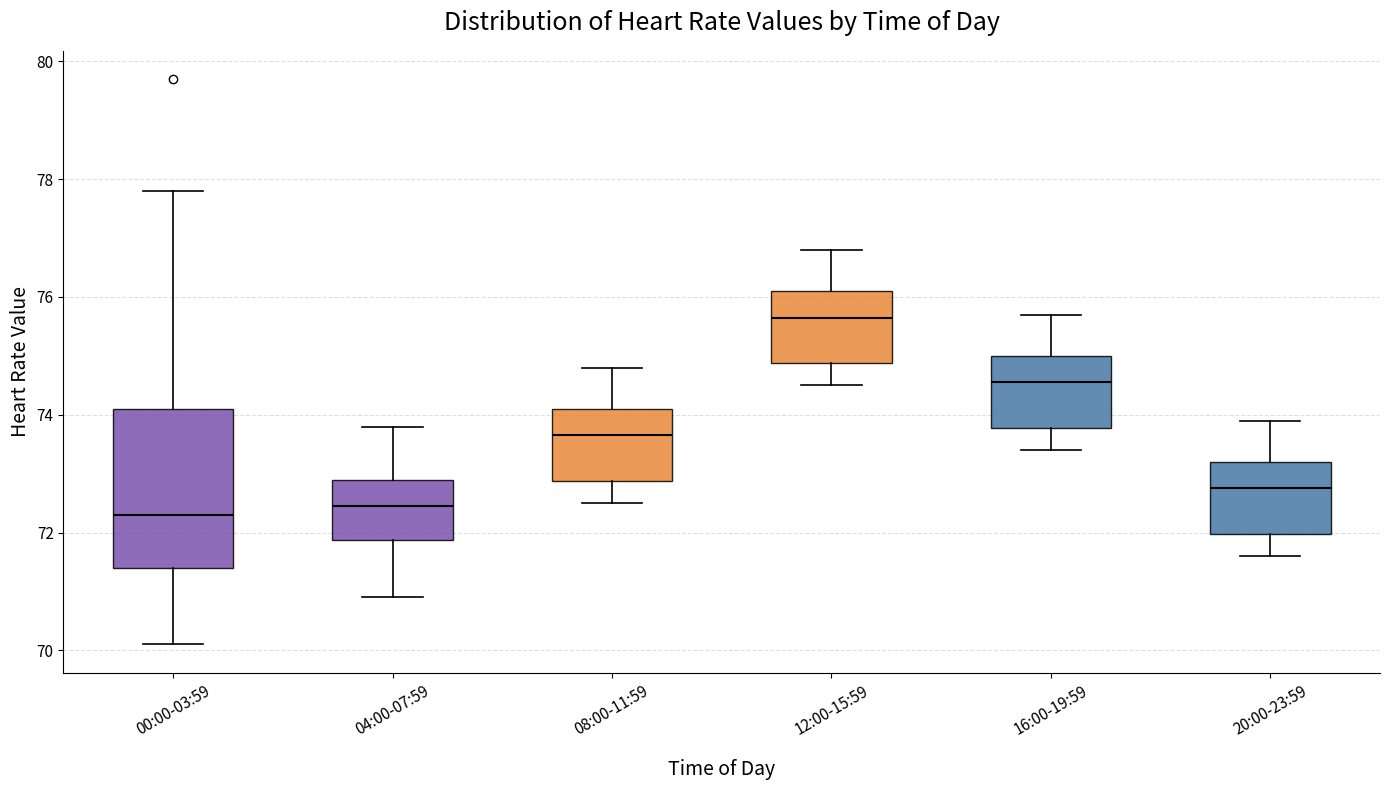

Reading left to right, transcribe this box plot: for each box, give where its median line is, the range the box spans, and where its two whiskers end, as read against the y-axis. The values are not printed on the chart, so give them approximately, as read against the axis.

00:00-03:59: median 72.4, box 71.4 to 74.2, whiskers 70.2 to 77.8
04:00-07:59: median 72.4, box 71.8 to 73.0, whiskers 71.0 to 73.8
08:00-11:59: median 73.6, box 72.8 to 74.2, whiskers 72.6 to 74.8
12:00-15:59: median 75.6, box 74.8 to 76.2, whiskers 74.6 to 76.8
16:00-19:59: median 74.6, box 73.8 to 75.0, whiskers 73.4 to 75.8
20:00-23:59: median 72.8, box 72.0 to 73.2, whiskers 71.6 to 74.0